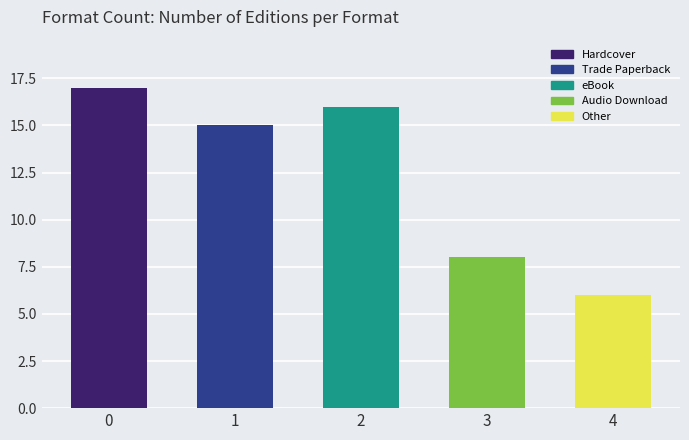

Is it true that the value at 2 is 16?

True